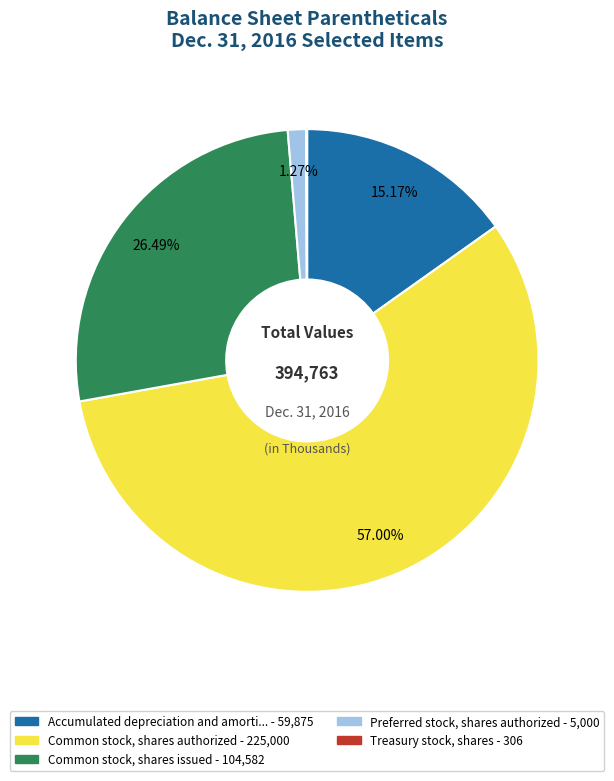

Is there any slice that represents more than half of the pie?

Yes